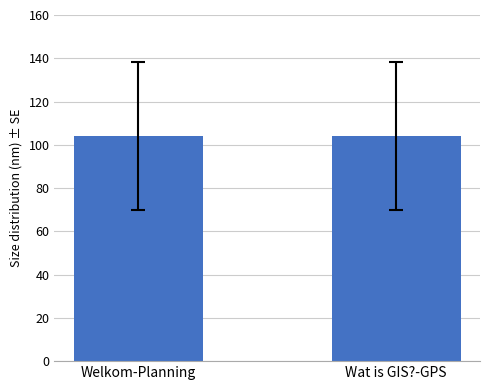

Is it true that the value at Welkom-Planning is 103.9?

True